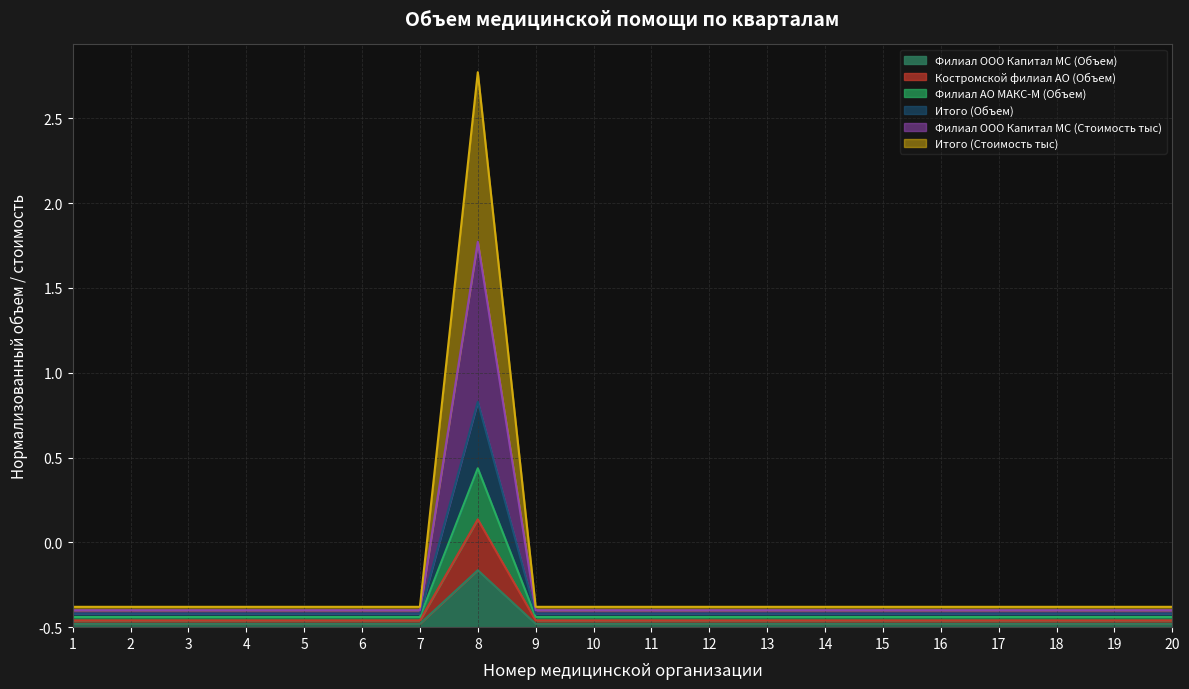

What is the spread (max minus min) of values at 1?

0.1